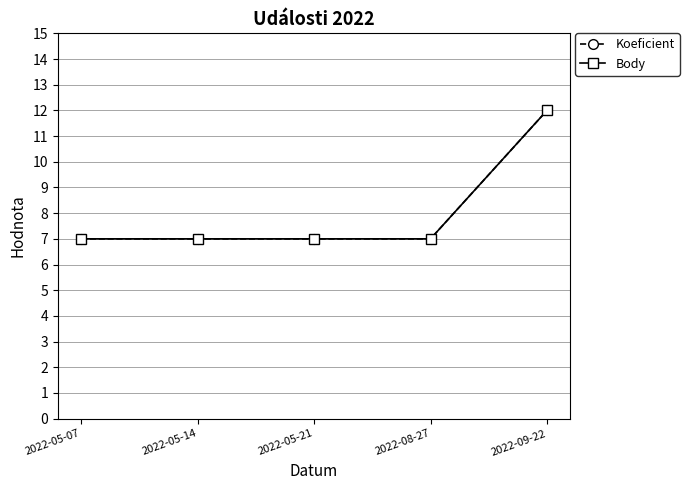

How many lines are shown in the chart?

2